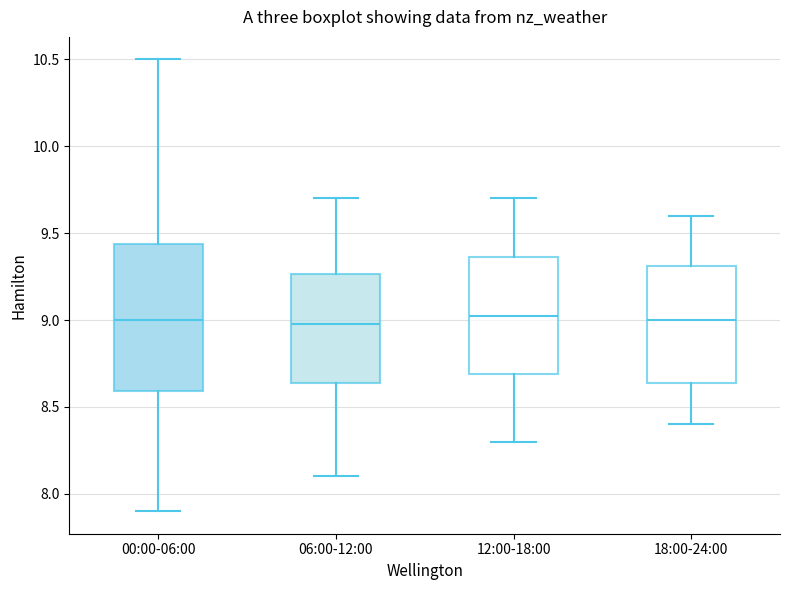

Where is the upper edge of the box for 06:00-12:00 on the y-axis? The values are not printed on the chart, so give them approximately, as read against the axis.

9.25